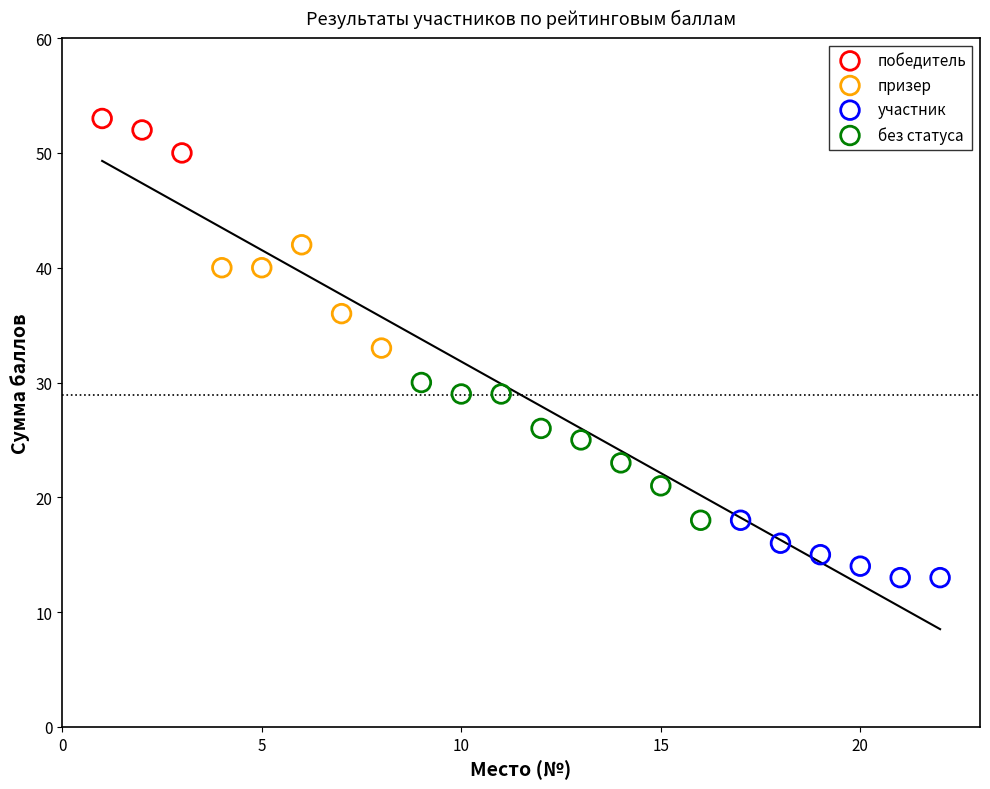

Which series contains the lowest Y value?

участник